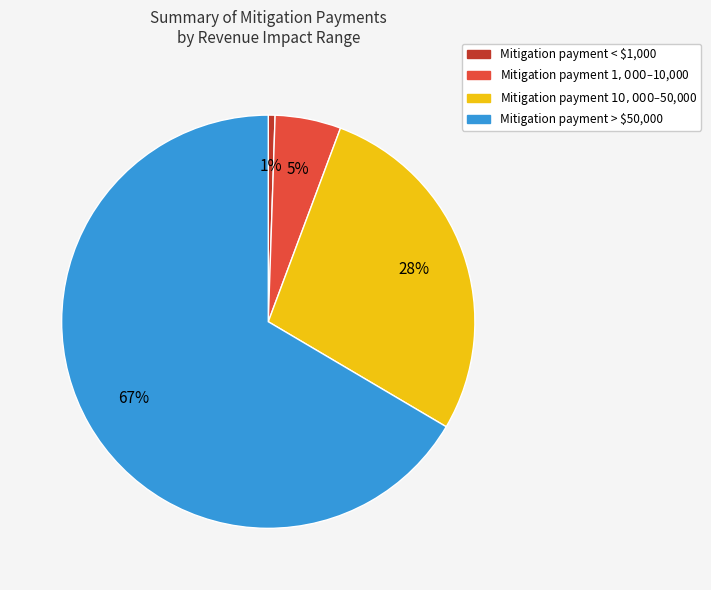

Count the number of slices in the pie.

4